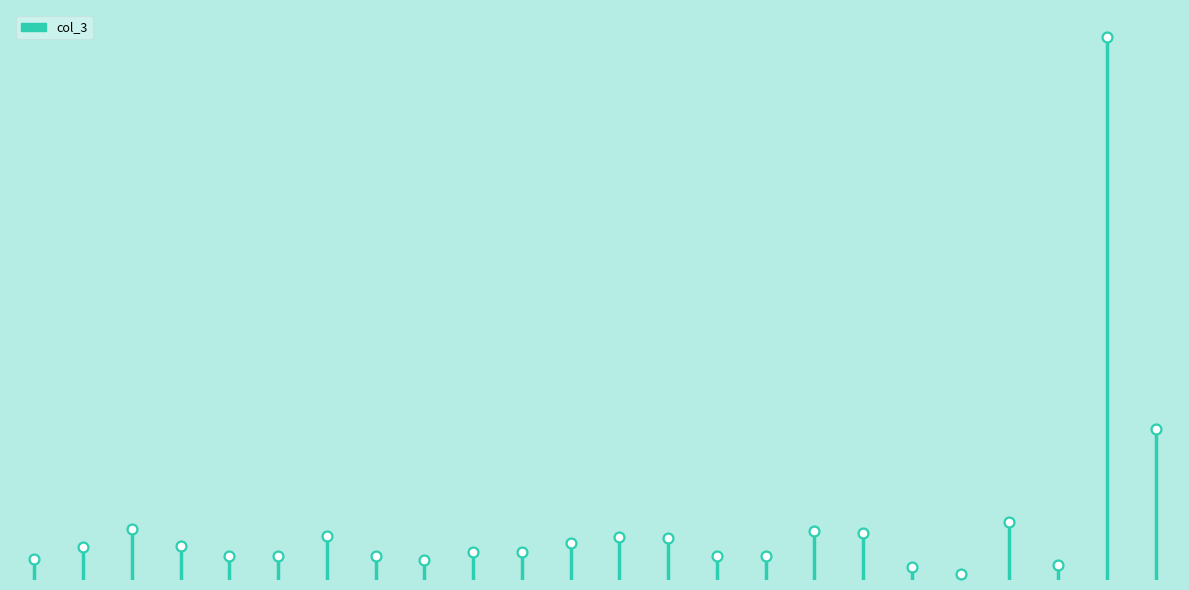

What is the ratio of the value at 13:00 to the value at 21:00?

2.2